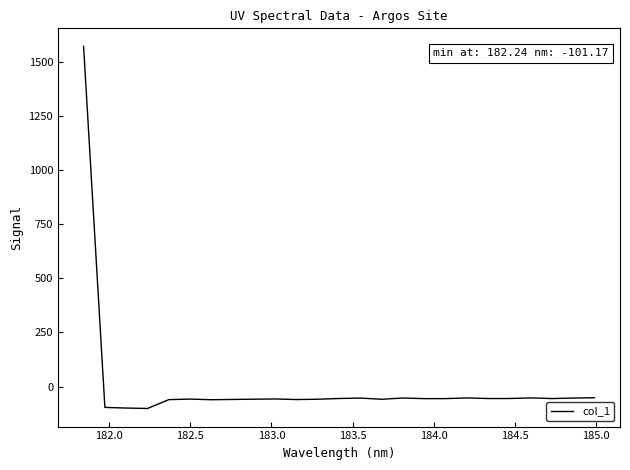

Does the chart have visible grid lines?

No